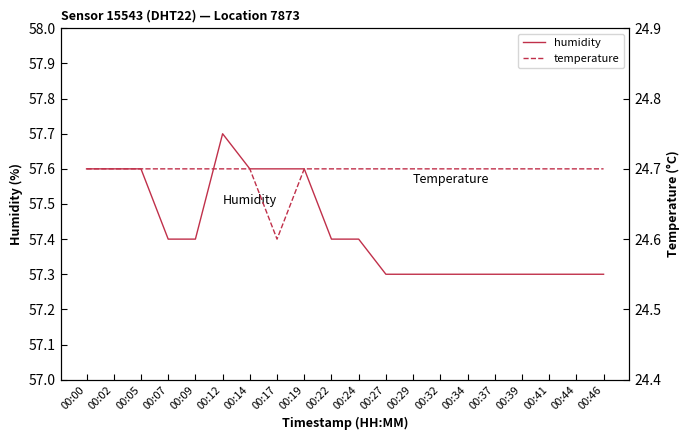

Reading left to right, transcribe all the data shown in this chart.

humidity: 00:00=57.6	00:02=57.6	00:05=57.6	00:07=57.4	00:09=57.4	00:12=57.7	00:14=57.6	00:17=57.6	00:19=57.6	00:22=57.4	00:24=57.4	00:27=57.3	00:29=57.3	00:32=57.3	00:34=57.3	00:37=57.3	00:39=57.3	00:41=57.3	00:44=57.3	00:46=57.3
temperature: 00:00=24.7	00:02=24.7	00:05=24.7	00:07=24.7	00:09=24.7	00:12=24.7	00:14=24.7	00:17=24.6	00:19=24.7	00:22=24.7	00:24=24.7	00:27=24.7	00:29=24.7	00:32=24.7	00:34=24.7	00:37=24.7	00:39=24.7	00:41=24.7	00:44=24.7	00:46=24.7